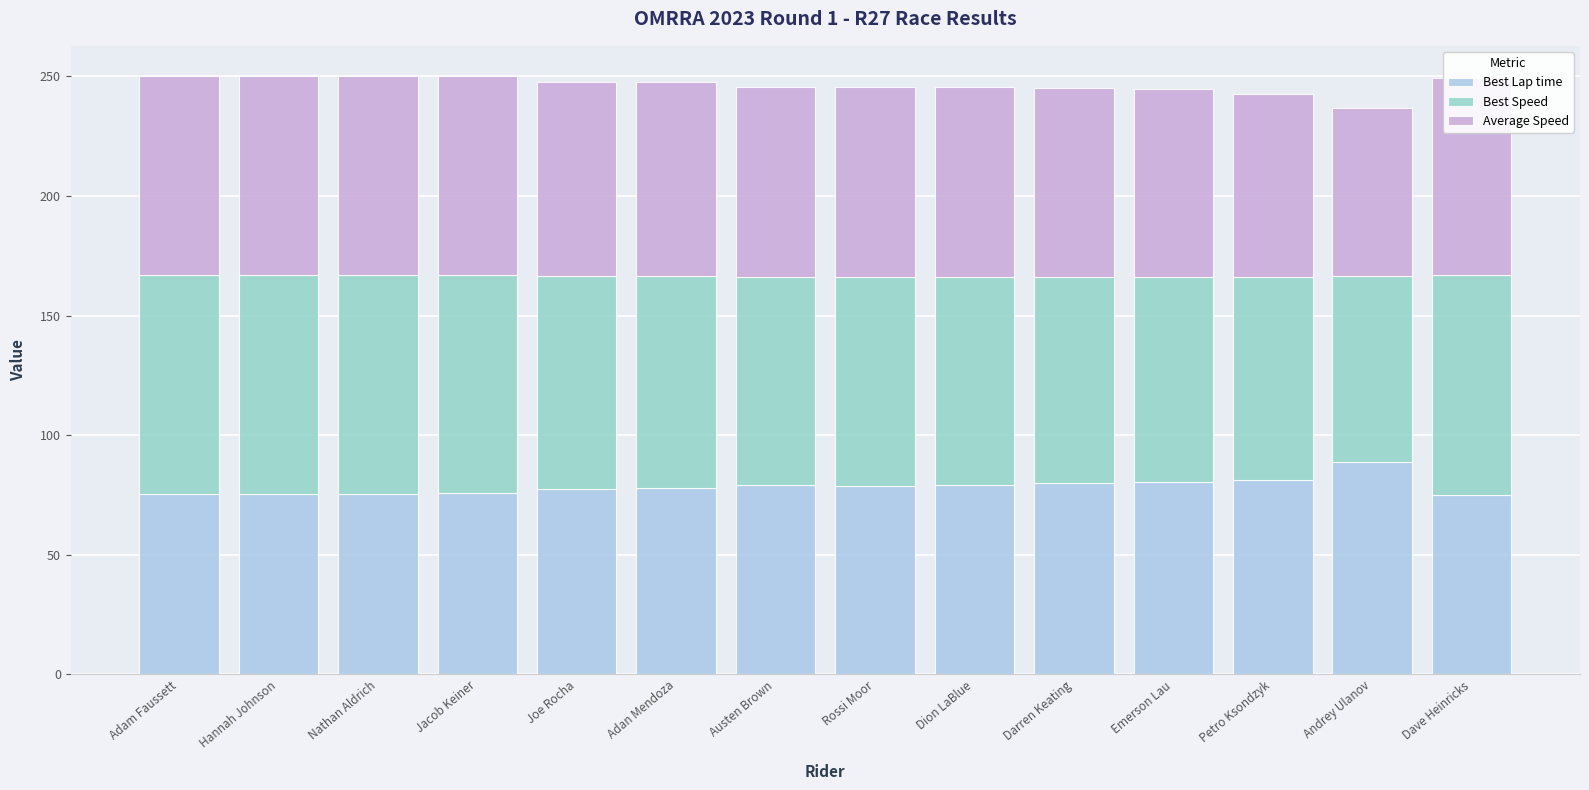

What is the total value across all series at Emerson Lau?

244.7